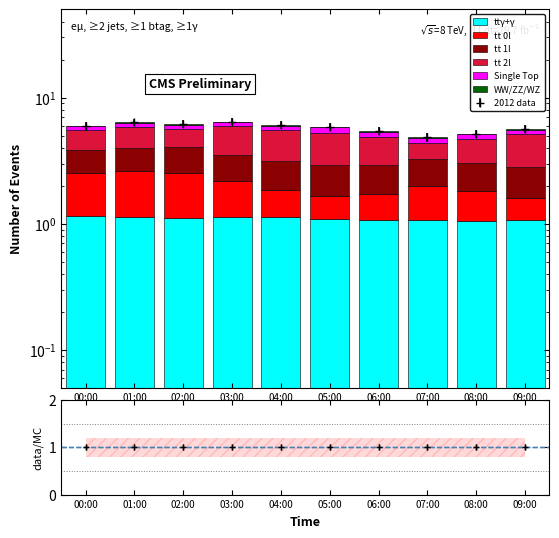

Reading left to right, list all the values displayed in this chart.

ttγ+γ: 00:00=1.1	01:00=1.1	02:00=1.1	03:00=1.1	04:00=1.1	05:00=1.1	06:00=1.1	07:00=1.1	08:00=1.1	09:00=1.1
tt 0l: 00:00=1.4	01:00=1.5	02:00=1.4	03:00=1.0	04:00=0.7	05:00=0.6	06:00=0.7	07:00=0.9	08:00=0.8	09:00=0.5
tt 1l: 00:00=1.3	01:00=1.4	02:00=1.5	03:00=1.4	04:00=1.3	05:00=1.3	06:00=1.2	07:00=1.3	08:00=1.2	09:00=1.2
tt 2l: 00:00=1.6	01:00=1.9	02:00=1.6	03:00=2.4	04:00=2.4	05:00=2.3	06:00=1.9	07:00=1.1	08:00=1.6	09:00=2.3
Single Top: 00:00=0.5	01:00=0.4	02:00=0.4	03:00=0.5	04:00=0.4	05:00=0.5	06:00=0.5	07:00=0.5	08:00=0.5	09:00=0.4
WW/ZZ/WZ: 00:00=0.0	01:00=0.0	02:00=0.0	03:00=0.0	04:00=0.0	05:00=0.0	06:00=0.0	07:00=0.0	08:00=0.0	09:00=0.0